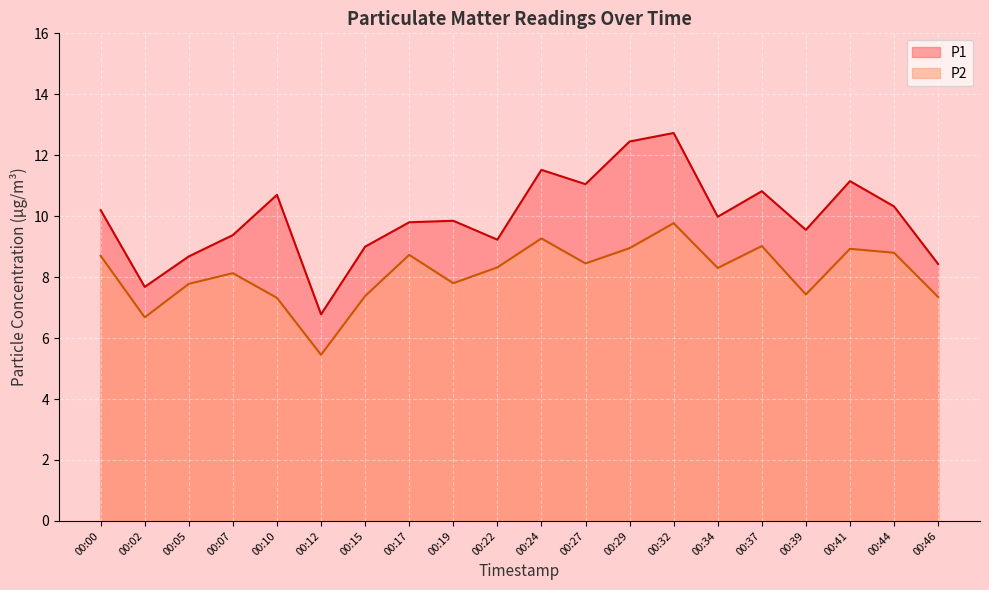

How many values in the P2 series are below 8?

8